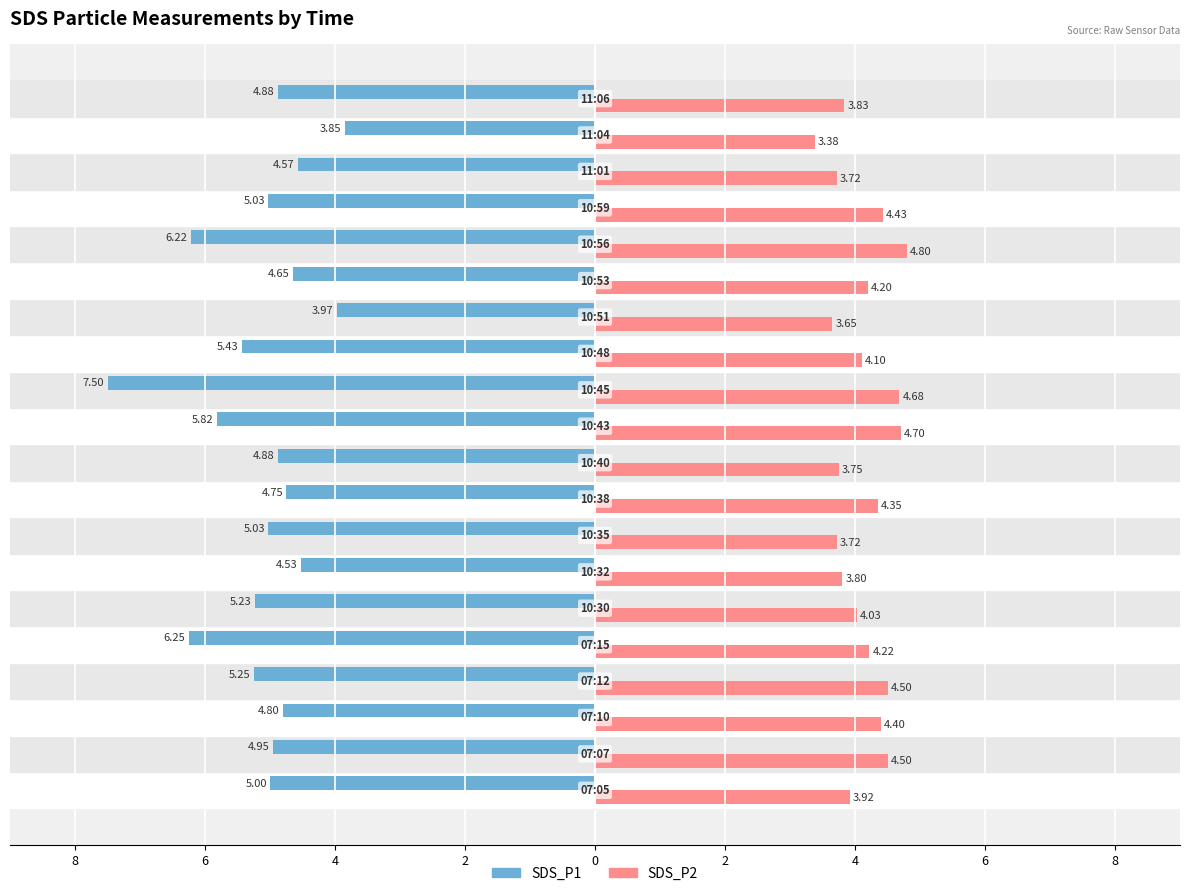

What are all the series names shown in the legend?

SDS_P1, SDS_P2